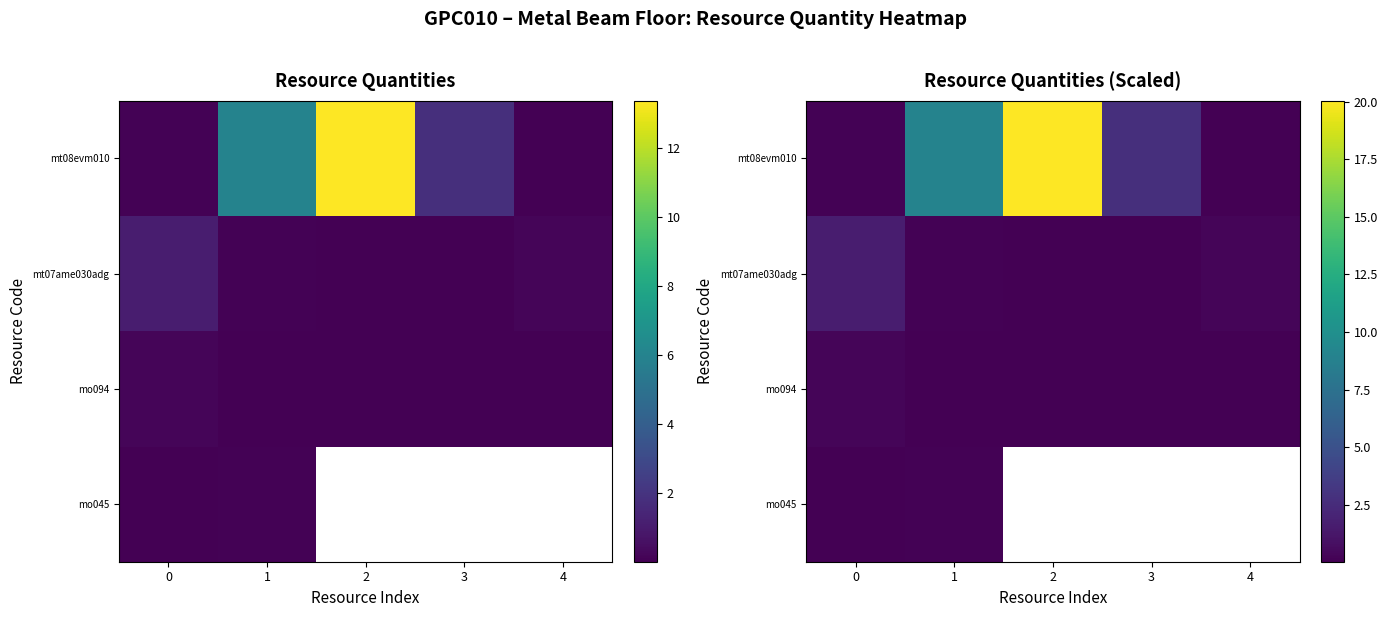

Is the value of mo045 at 2 greater than the value of mt08evm010 at 0?

No